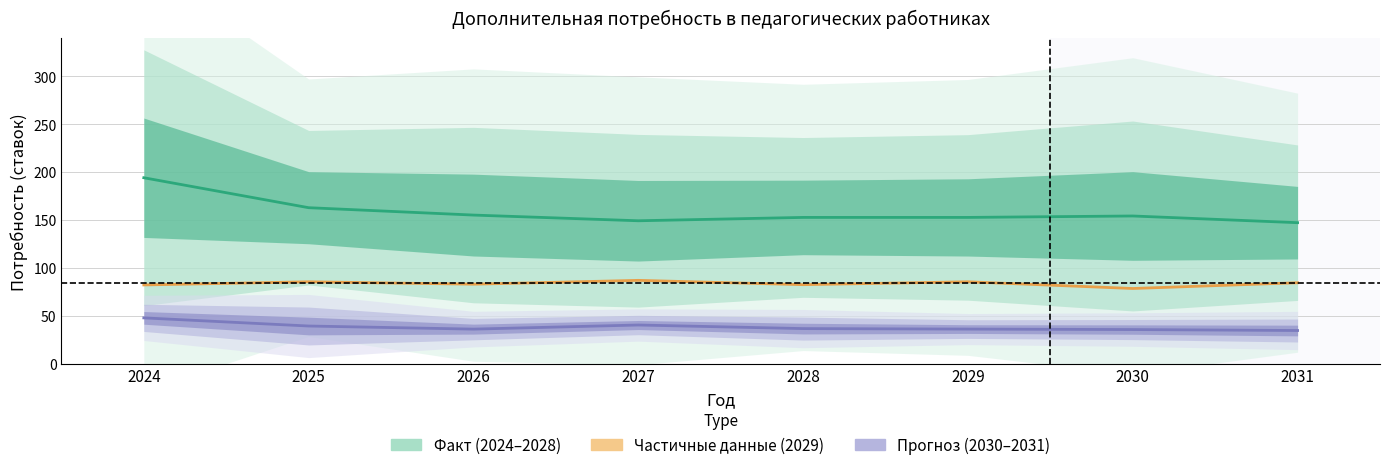

What is the difference between the highest and lowest values at 2030?

118.6